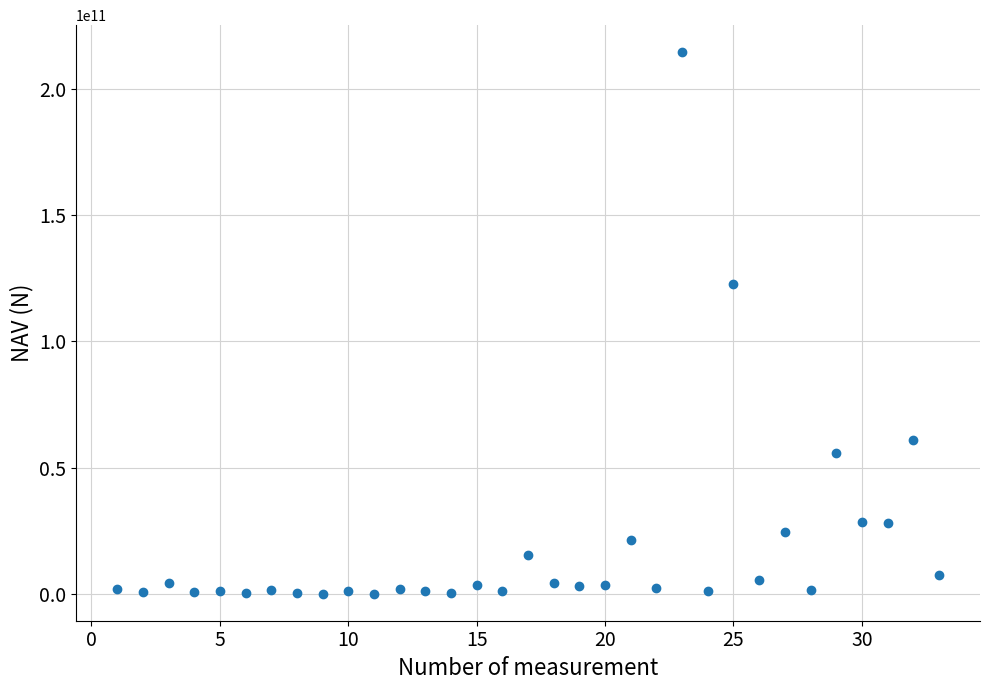

What is the range of X values (max minus min)?

32.0